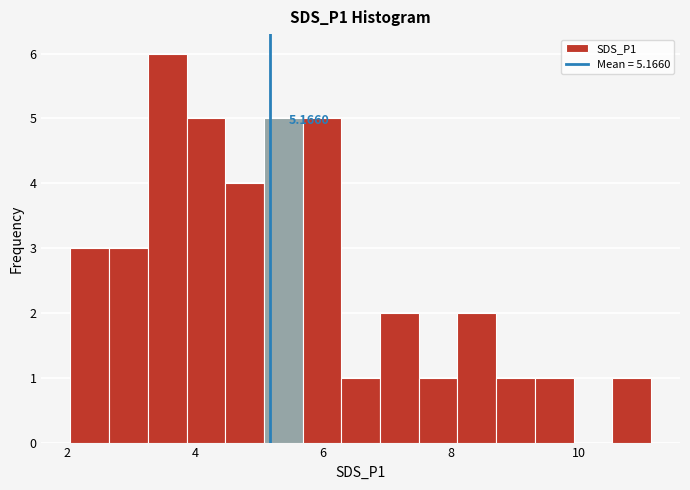

Read against the x-axis, roughly where is the centre of the tallest bar?

3.6